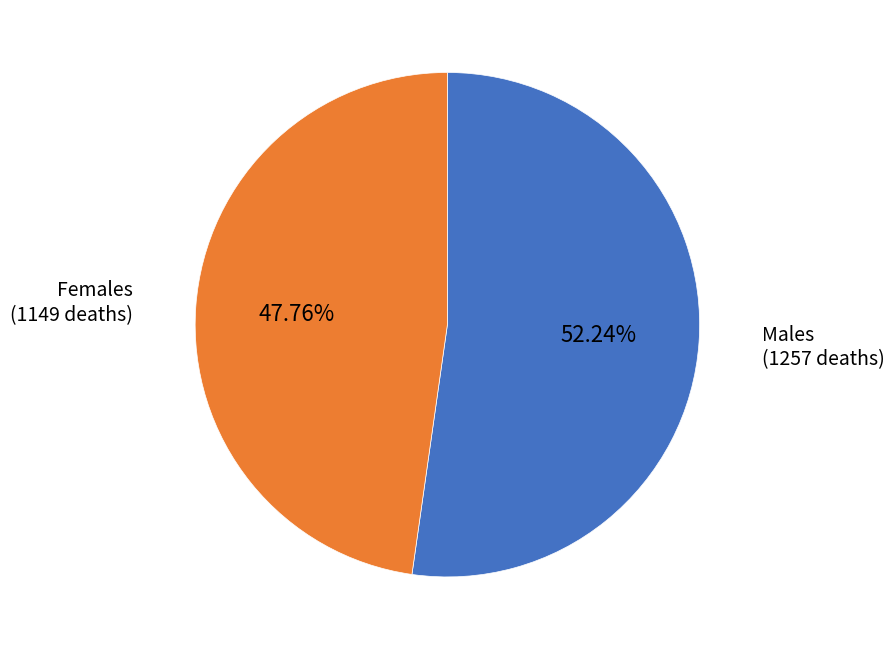

Is there a majority slice in this chart?

Yes